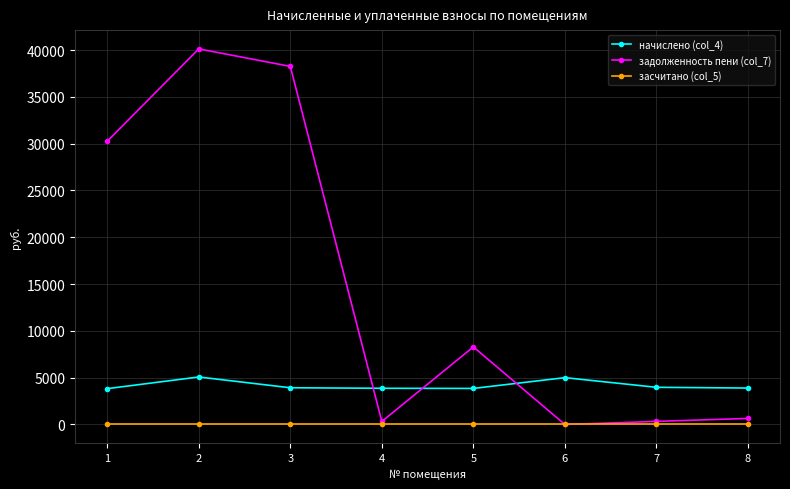

The засчитано (col_5) series shows 0.0 at 6. True or false?

True